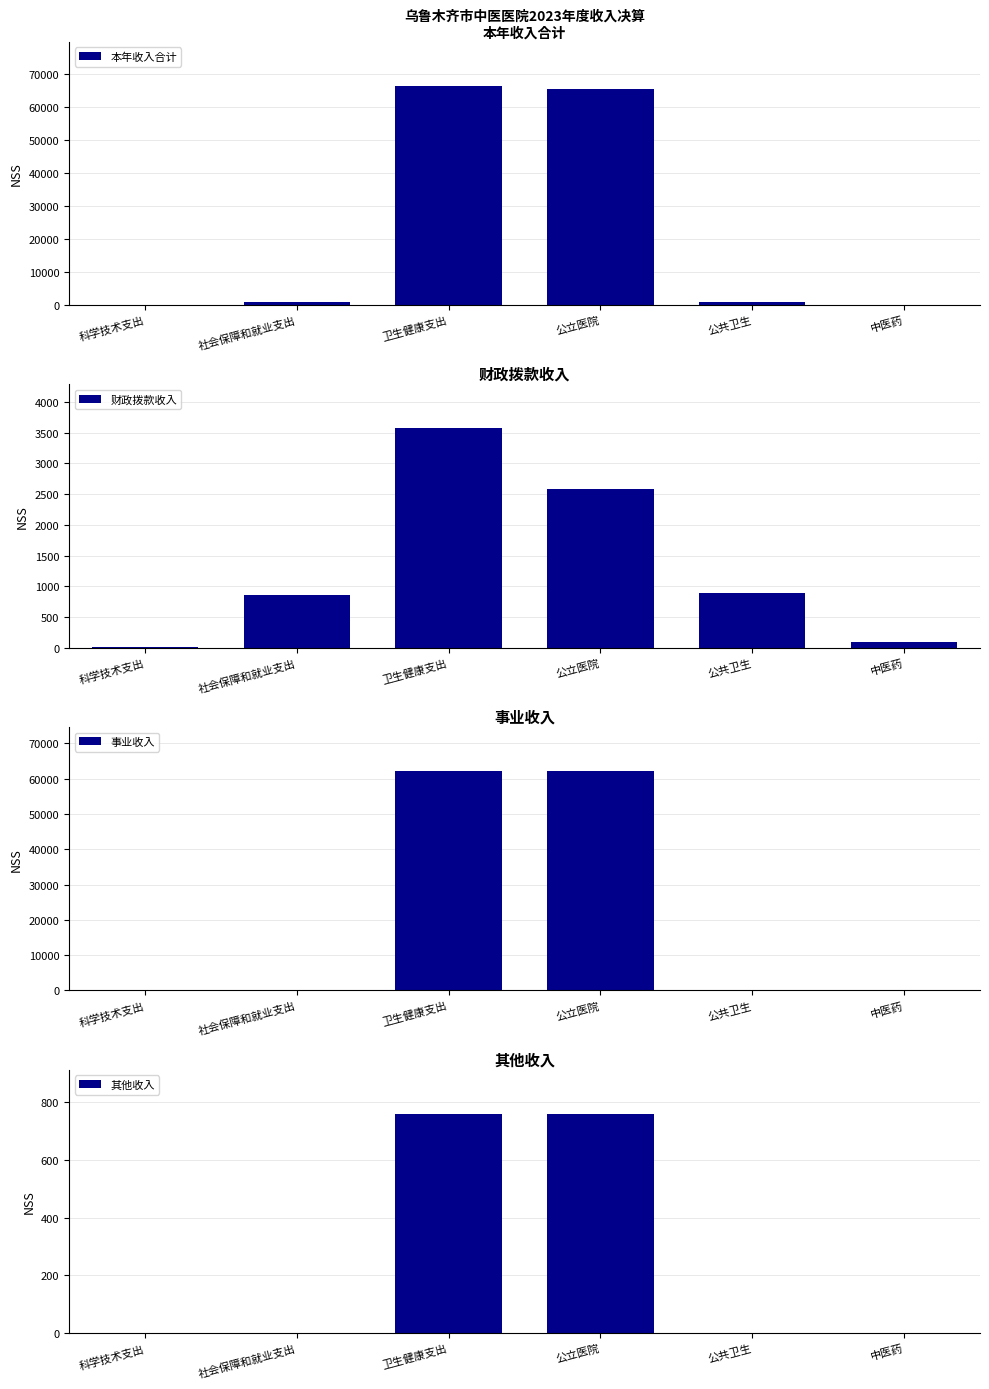

At which label is 事业收入 closest to 31094?

科学技术支出